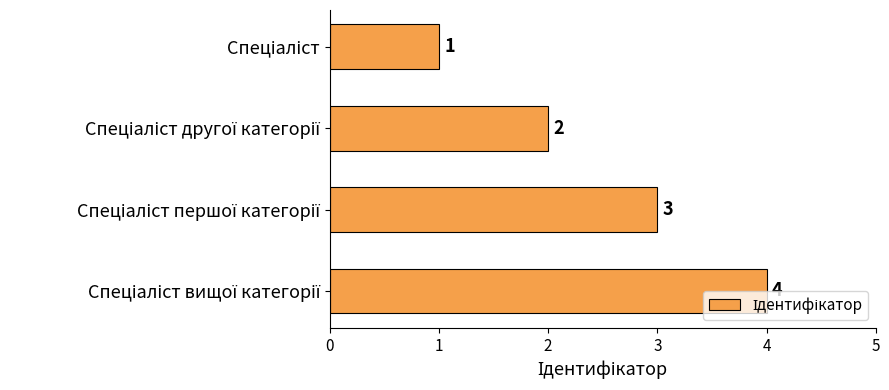

What is the value of the 1st bar from the top?

1